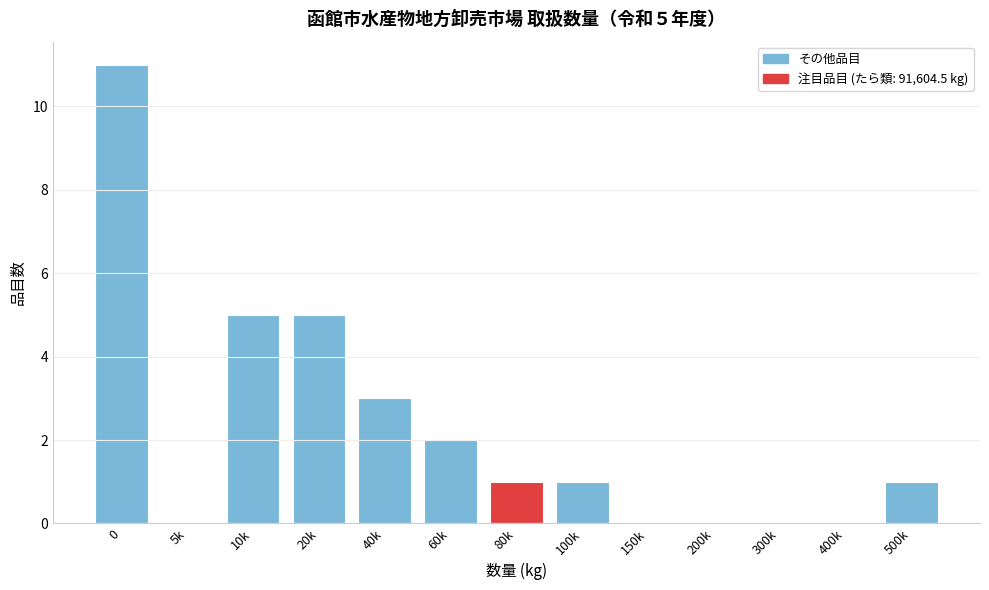

Reading right to left, transcribe all the data shown in this chart.

500k=1	400k=0	300k=0	200k=0	150k=0	100k=1	80k=1	60k=2	40k=3	20k=5	10k=5	5k=0	0=11